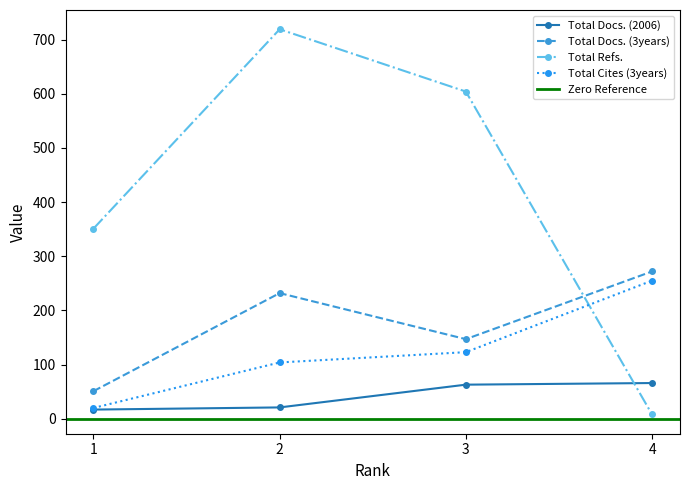

What is the lowest value of the Total Cites (3years) series?

20